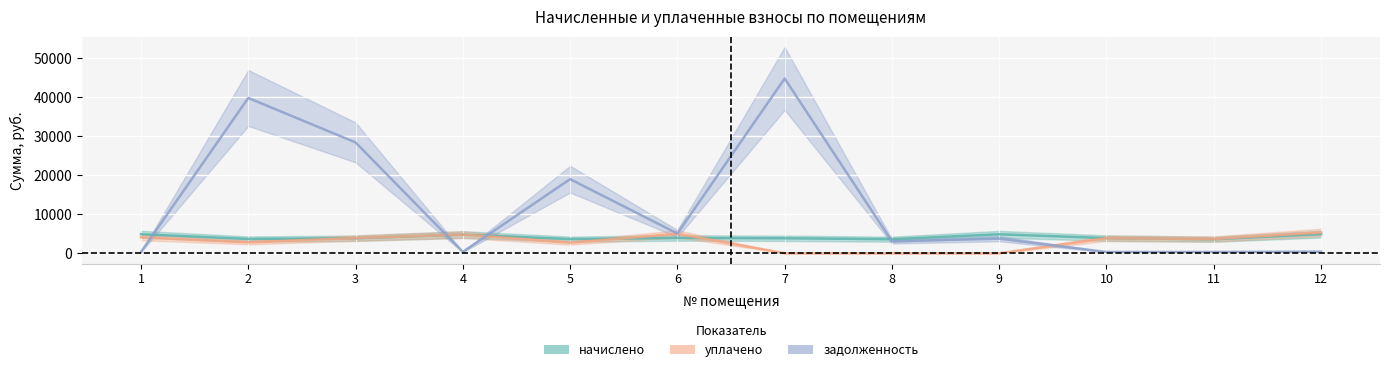

How many categories are shown in the chart?

12